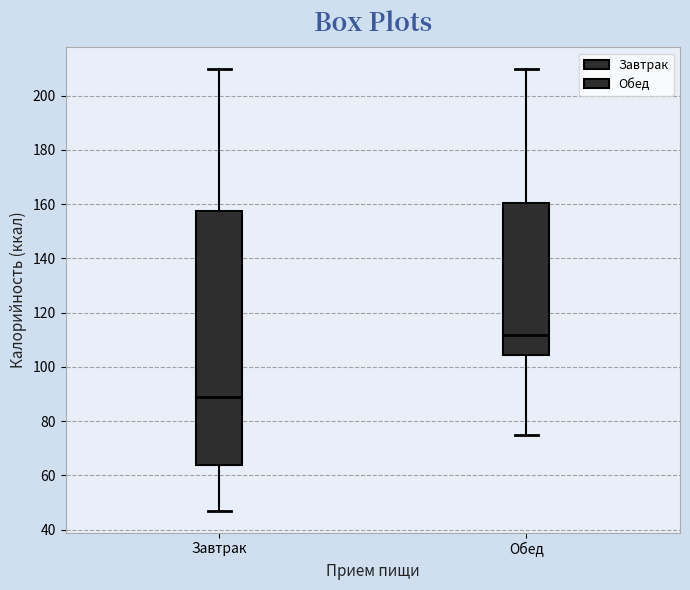

Where does the lower whisker of the box for Обед end on the y-axis? The values are not printed on the chart, so give them approximately, as read against the axis.

76